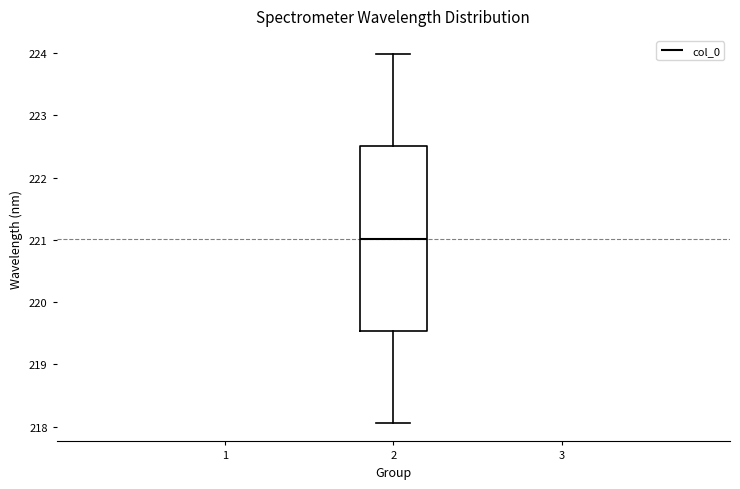

Transcribe this box plot: give where the median line is, the range the box spans, and where the two whiskers end, as read against the y-axis. The values are not printed on the chart, so give them approximately, as read against the axis.

median 221.0, box 219.5 to 222.5, whiskers 218.1 to 224.0